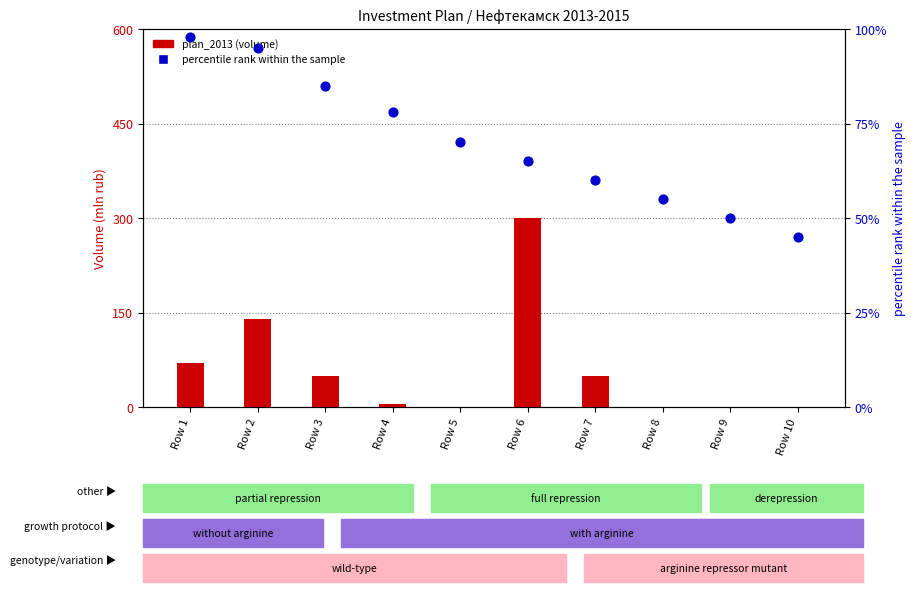

Which series has the largest Y range (max minus min)?

plan_2013